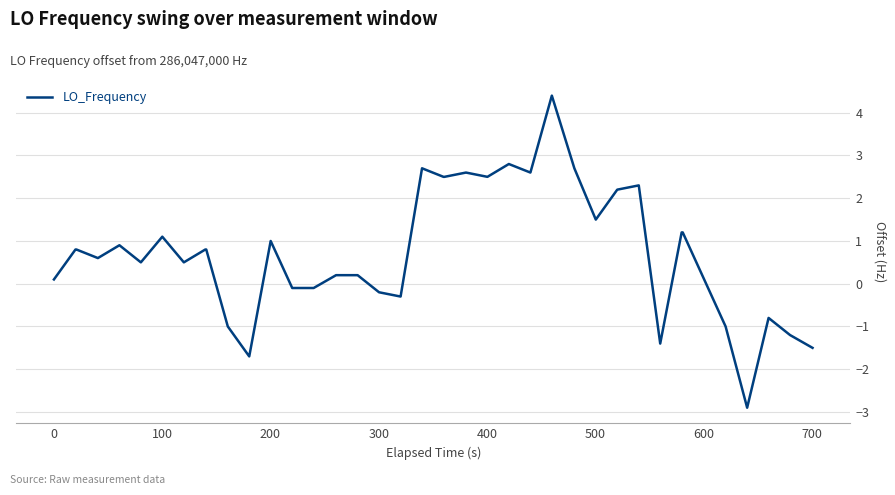

How many categories are shown in the chart?

40